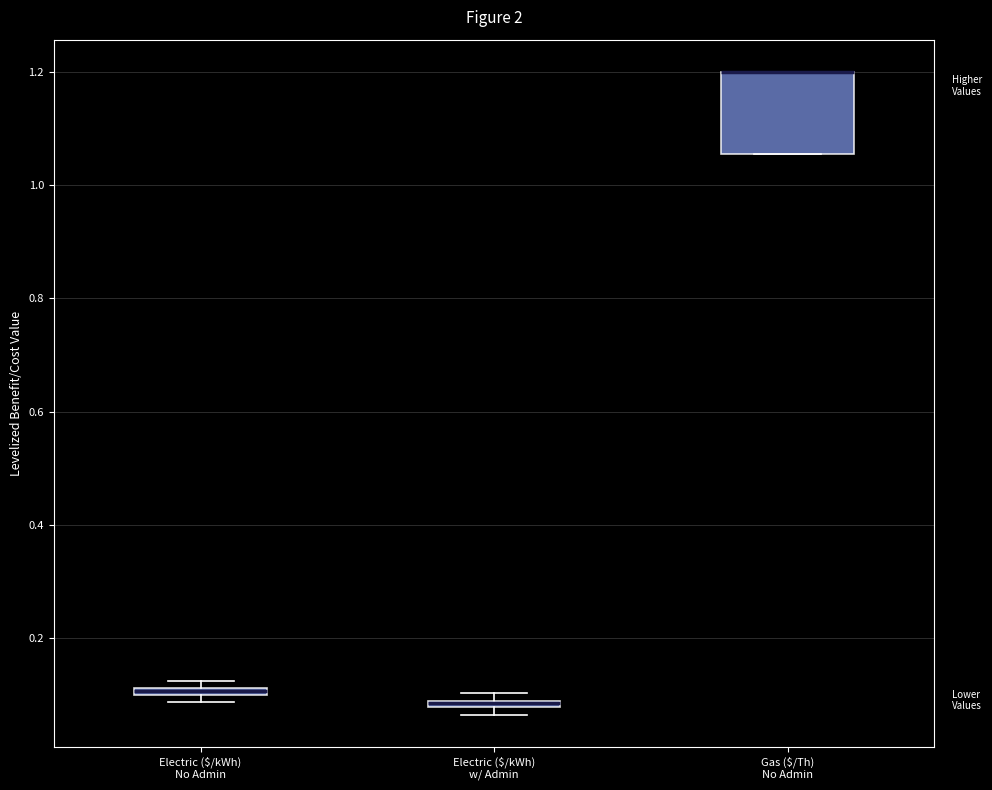

Which box is the tallest, from its lower edge to its upper edge?

Gas ($/Th) No Admin